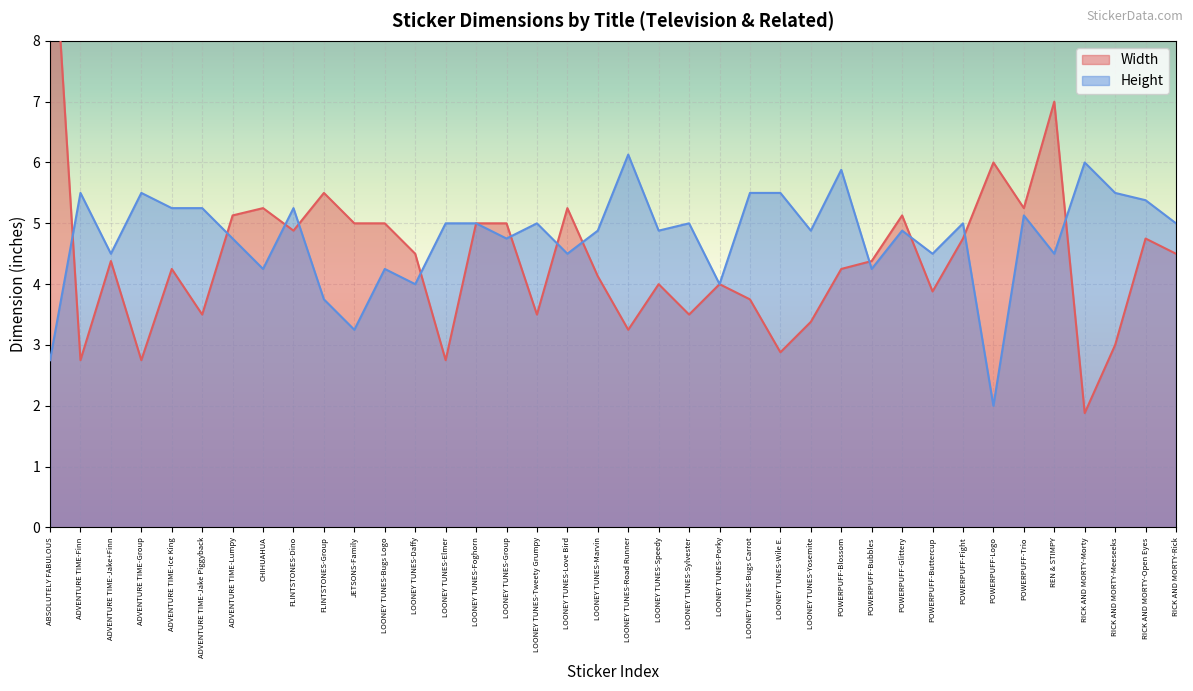

List the labels in order of Width value, smallest first.

RICK AND MORTY-Morty, ADVENTURE TIME-Finn, ADVENTURE TIME-Group, LOONEY TUNES-Elmer, LOONEY TUNES-Wile E., RICK AND MORTY-Meeseeks, LOONEY TUNES-Road Runner, LOONEY TUNES-Yosemite, ADVENTURE TIME-Jake Piggyback, LOONEY TUNES-Tweety Grumpy, LOONEY TUNES-Sylvester, LOONEY TUNES-Bugs Carrot, POWERPUFF-Buttercup, LOONEY TUNES-Speedy, LOONEY TUNES-Porky, LOONEY TUNES-Marvin, ADVENTURE TIME-Ice King, POWERPUFF-Blossom, ADVENTURE TIME-Jake+Finn, POWERPUFF-Bubbles, LOONEY TUNES-Daffy, RICK AND MORTY-Rick, POWERPUFF-Fight, RICK AND MORTY-Open Eyes, FLINTSTONES-Dino, JETSONS-Family, LOONEY TUNES-Bugs Logo, LOONEY TUNES-Foghorn, LOONEY TUNES-Group, ADVENTURE TIME-Lumpy, POWERPUFF-Glittery, CHIHUAHUA, LOONEY TUNES-Love Bird, POWERPUFF-Trio, FLINTSTONES-Group, POWERPUFF-Logo, REN & STIMPY, ABSOLUTELY FABULOUS